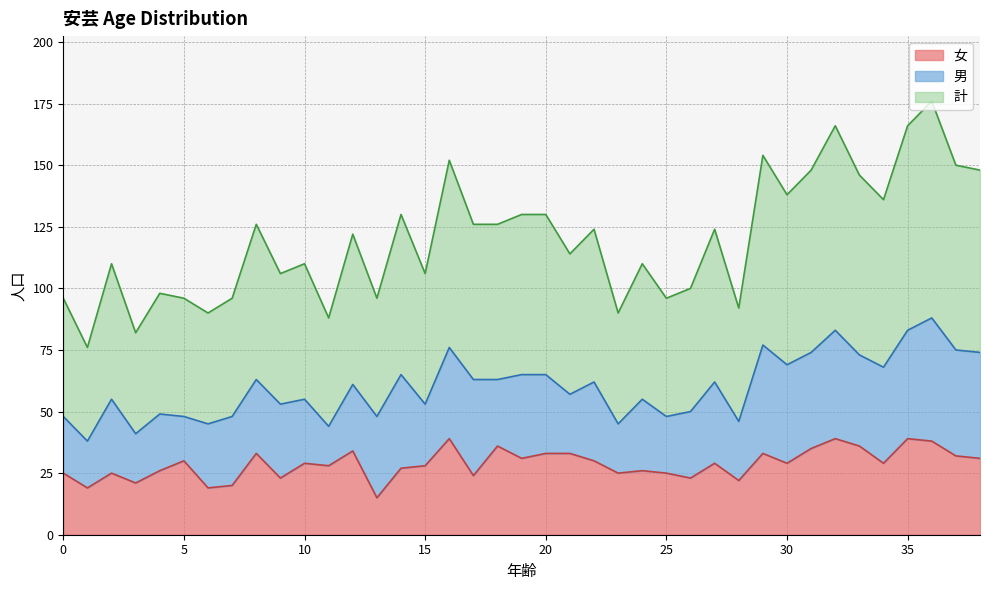

The 女 series shows 16 at 23. True or false?

False